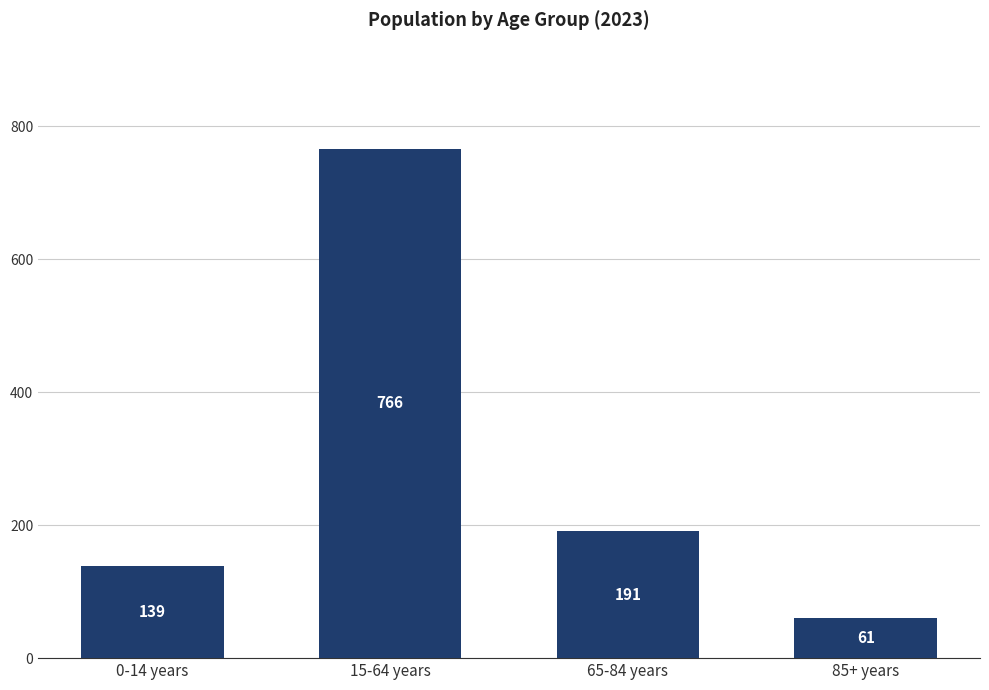

The chart shows a value of 369 at 15-64 years. True or false?

False